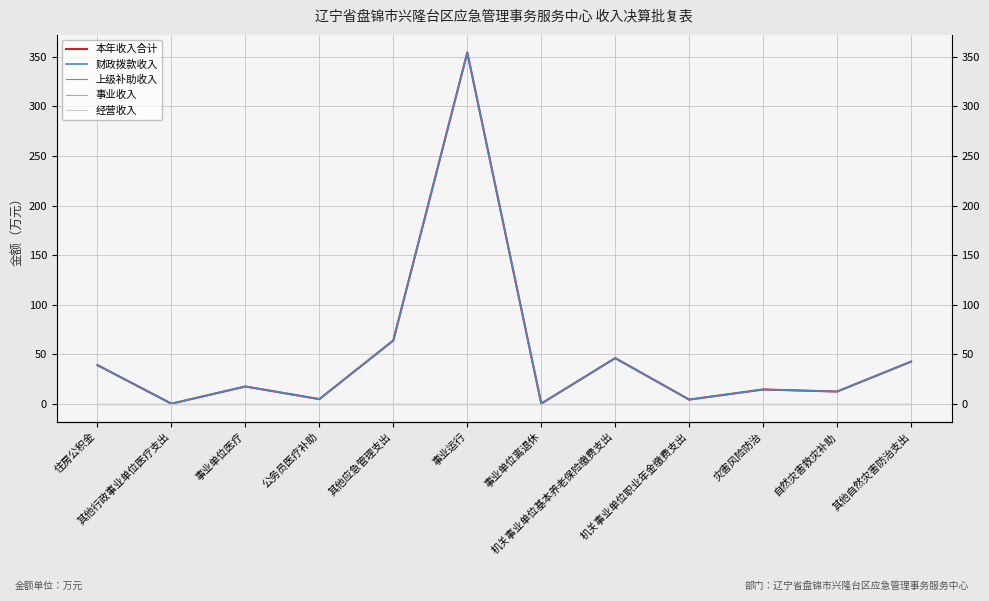

What is the value of the 本年收入合计 point at the 12th from the left?

42.8